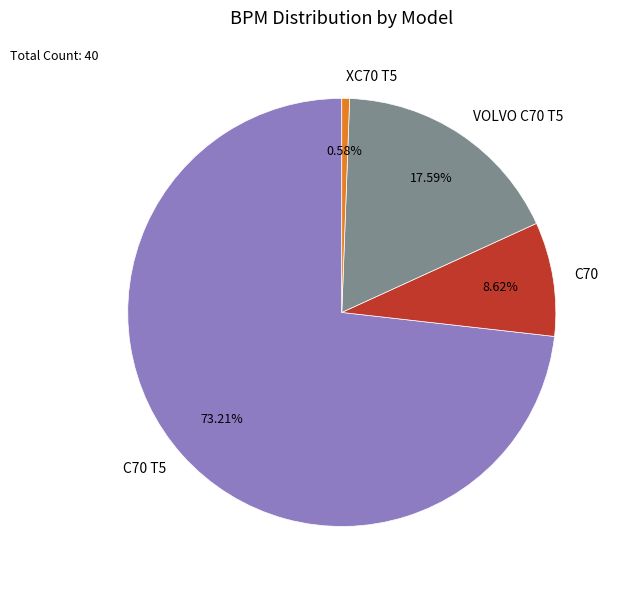

What is the majority slice?

C70 T5